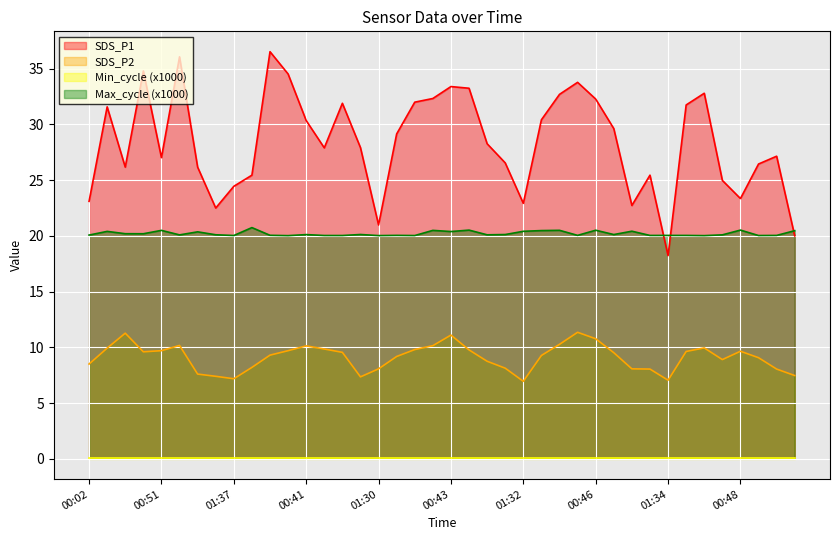

Is it true that SDS_P1 equals 24.4 at 01:37?

True